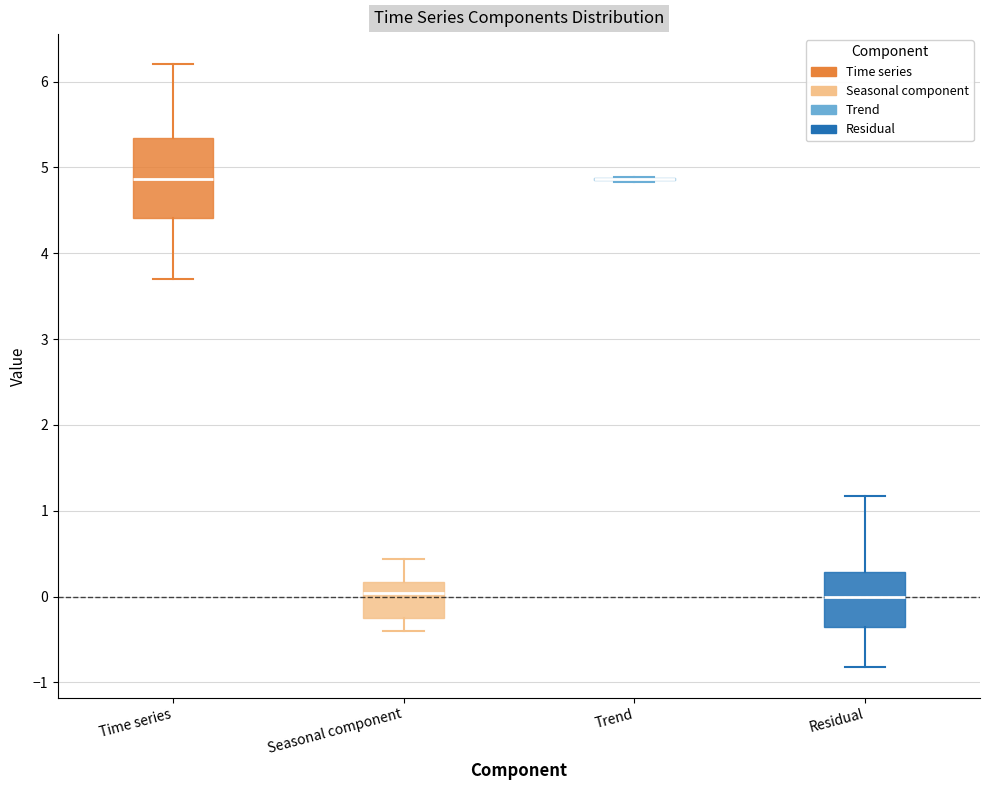

Reading left to right, transcribe this box plot: for each box, give where its median line is, the range the box spans, and where its two whiskers end, as read against the y-axis. The values are not printed on the chart, so give them approximately, as read against the axis.

Time series: median 4.9, box 4.4 to 5.3, whiskers 3.7 to 6.2
Seasonal component: median 0.0, box -0.2 to 0.2, whiskers -0.4 to 0.4
Trend: box collapsed to a line at 4.9, whiskers 4.8 to 4.9
Residual: median 0.0, box -0.4 to 0.3, whiskers -0.8 to 1.2